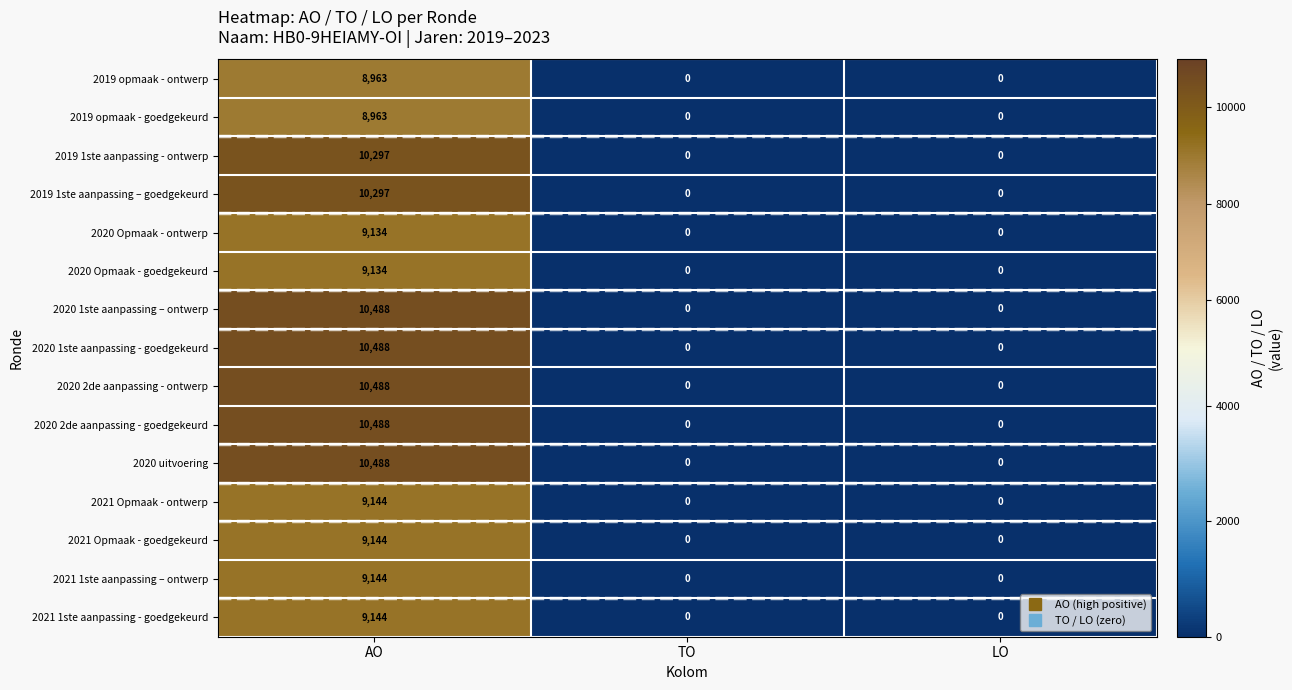

True or false: 2021 1ste aanpassing - goedgekeurd has a value of 0 at TO.

True